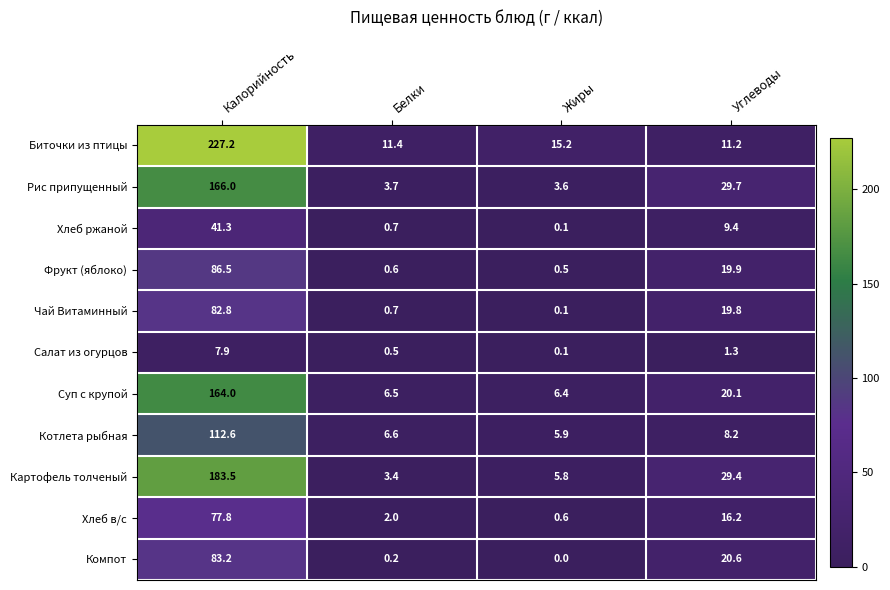

True or false: Чай Витаминный has a value of 1.3 at Белки.

False